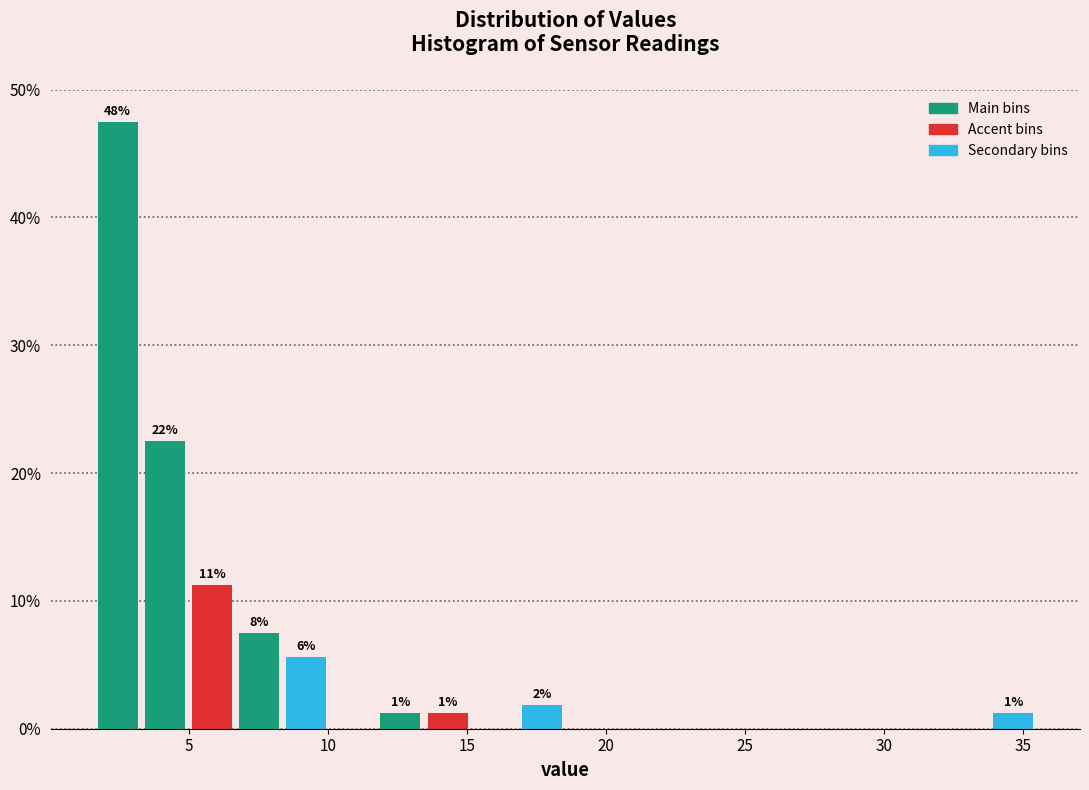

Read against the x-axis, roughly where is the centre of the tallest bar?

2.5